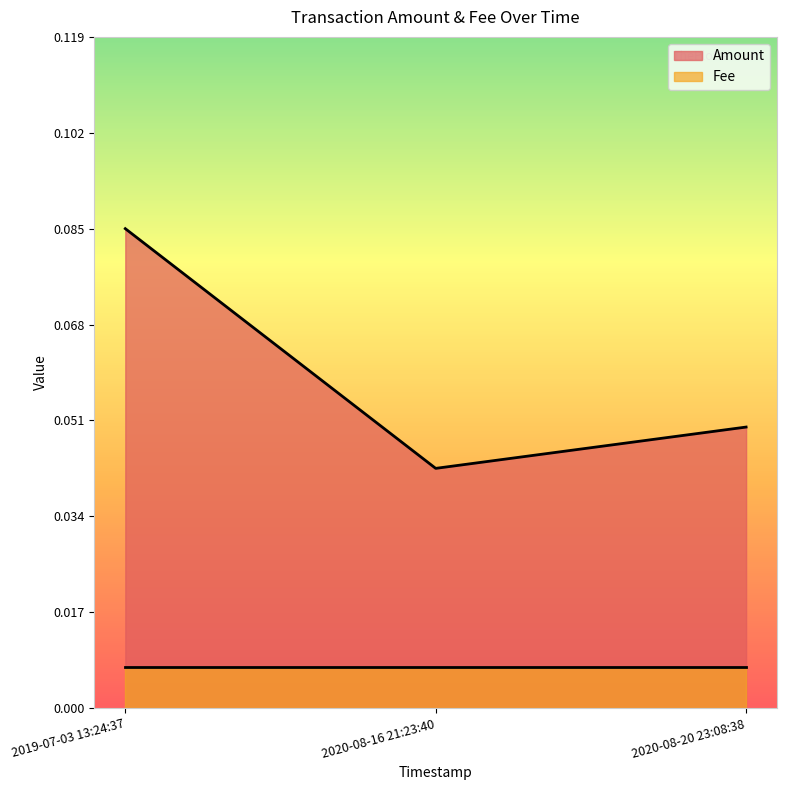

What is the value of the 1st point from the left?

0.1